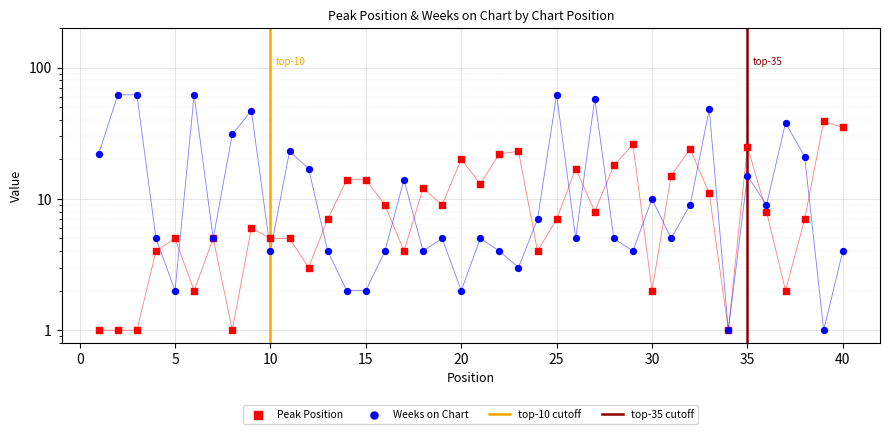

At which category is the sum across all series the highest?

25